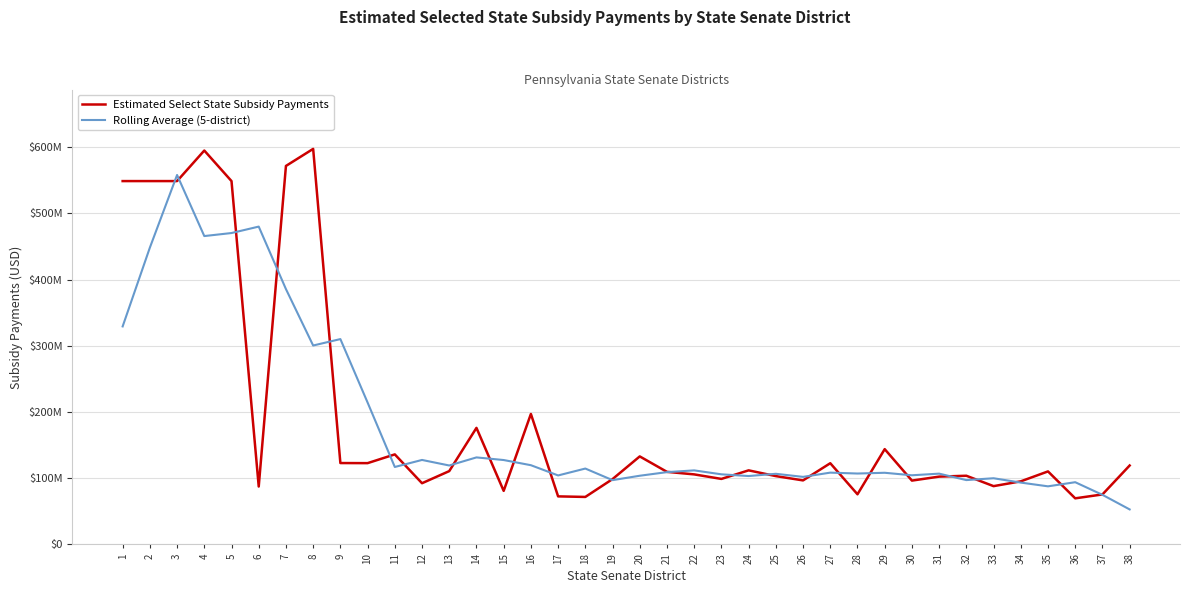

Rank the series by their maximum value, from highest to lowest.

Estimated Select State Subsidy Payments, Rolling Average (5-district)